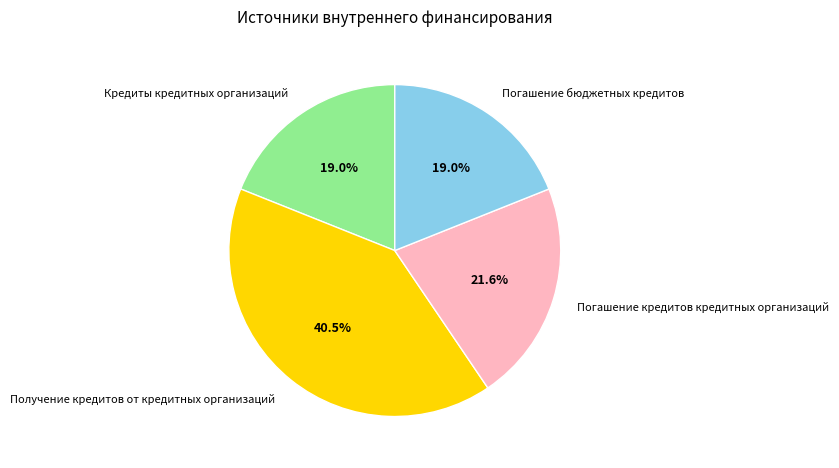

To the nearest percent, what is the average slice percentage?

25%